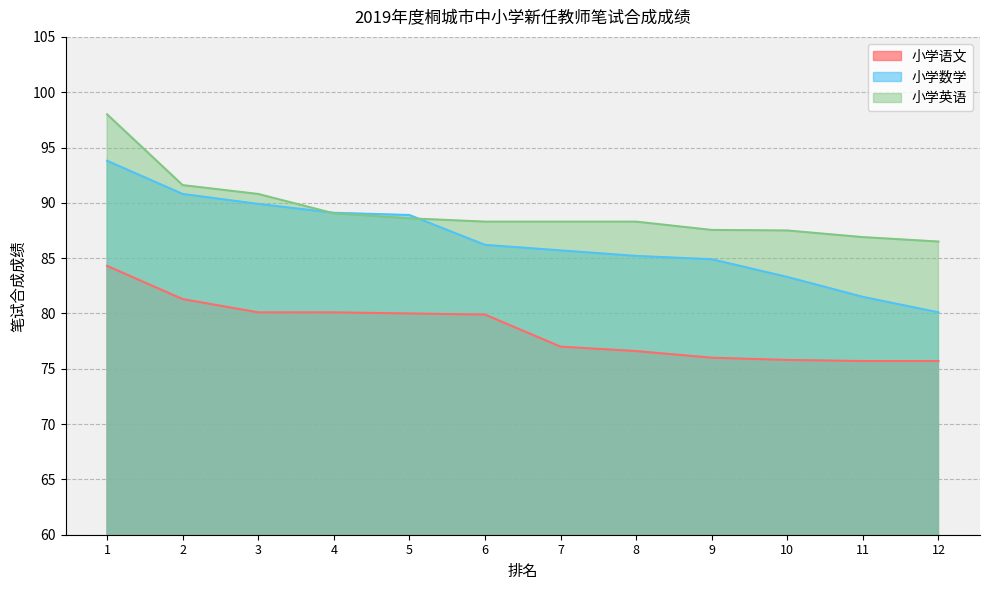

The 小学英语 series shows 25.8 at 2. True or false?

False